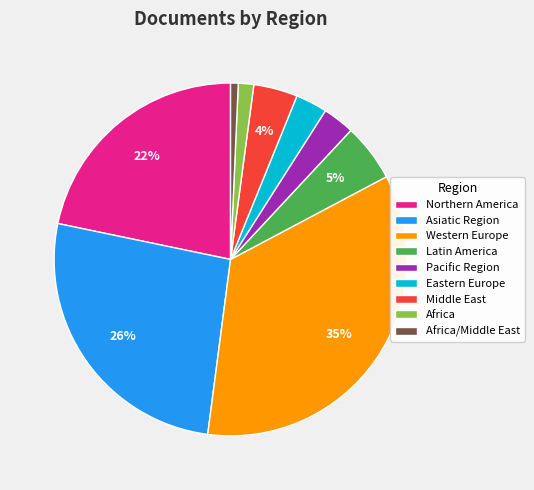

Does Western Europe represent more than half of the total?

No